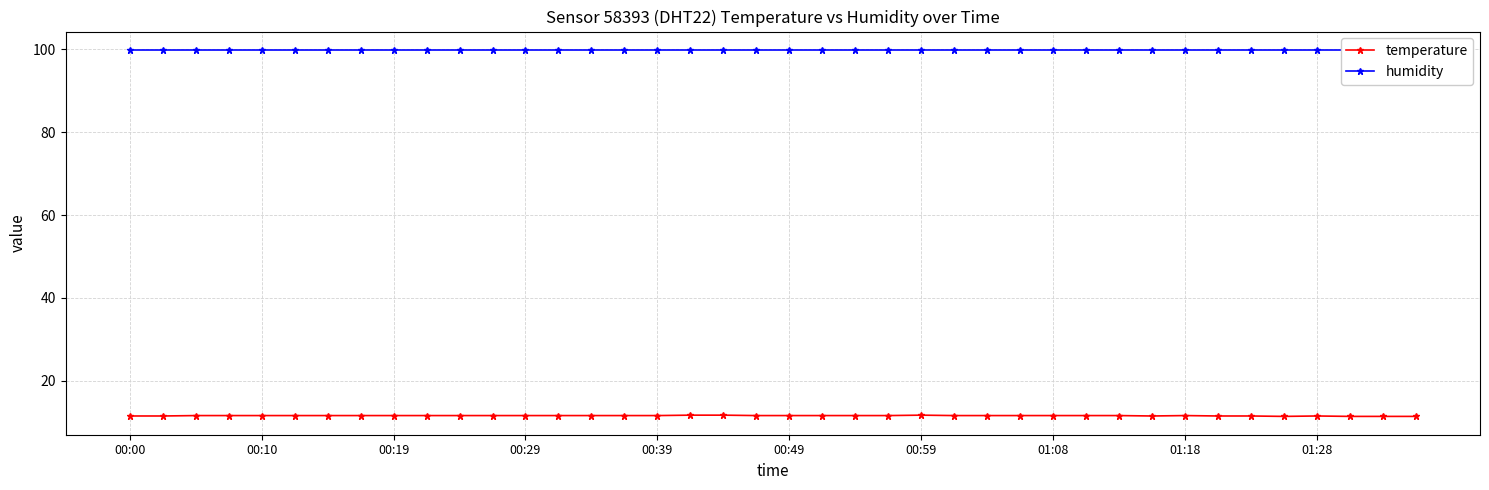

True or false: humidity has more than 2 points higher than both neighbors.

False